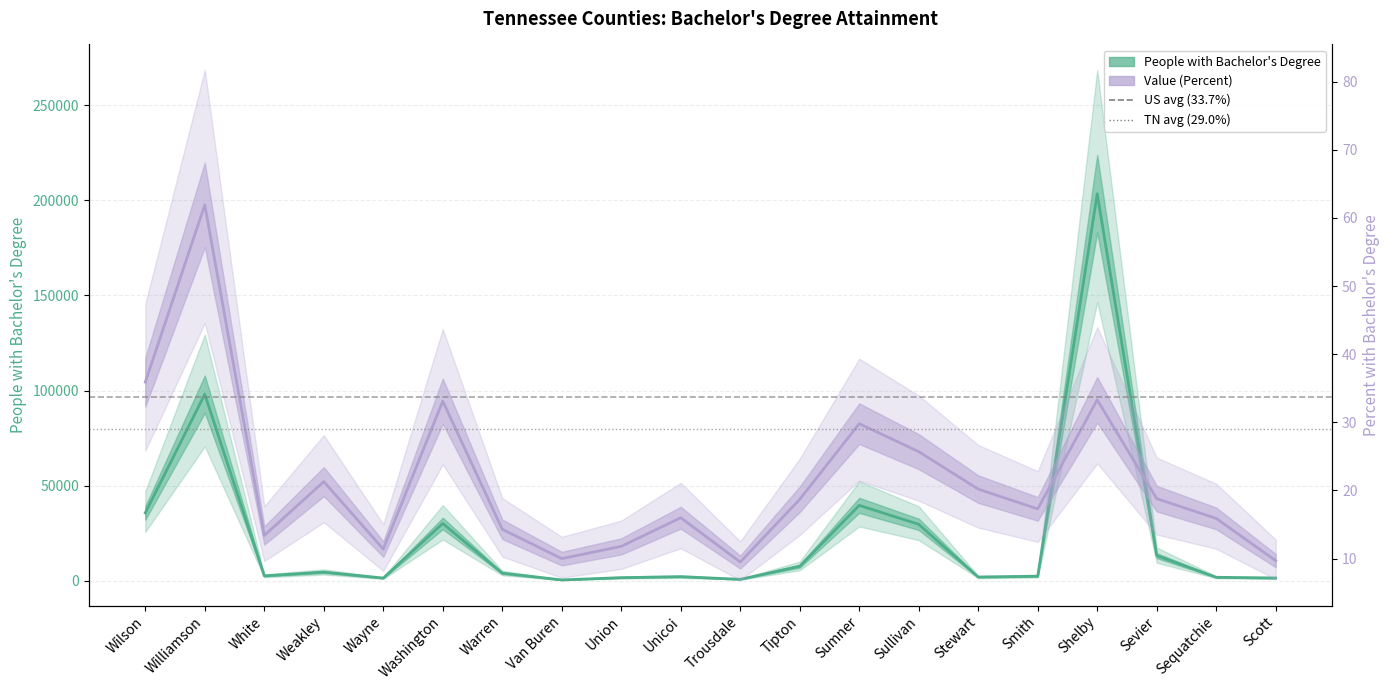

List the labels in order of Value (Percent) value, largest first.

Williamson, Wilson, Shelby, Washington, Sumner, Sullivan, Weakley, Stewart, Sevier, Tipton, Smith, Unicoi, Sequatchie, Warren, White, Union, Wayne, Van Buren, Scott, Trousdale